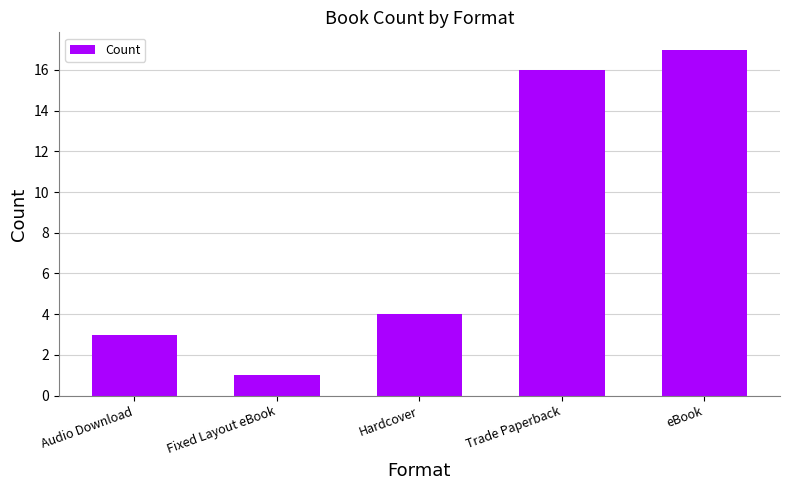

List the labels in order of value, smallest first.

Fixed Layout eBook, Audio Download, Hardcover, Trade Paperback, eBook